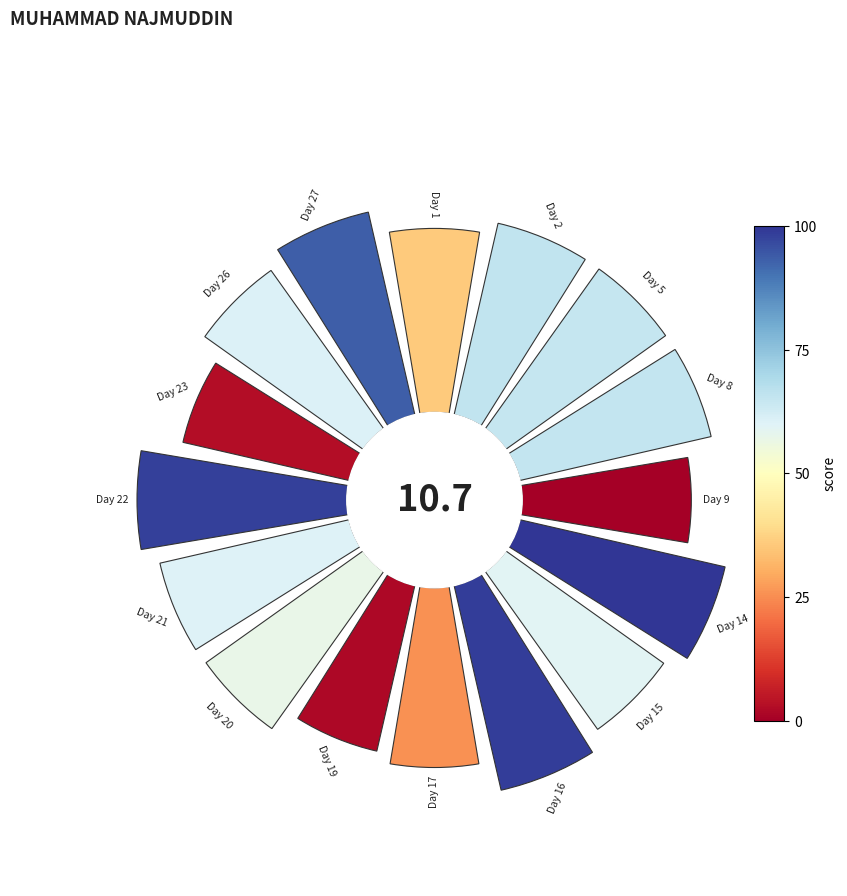

Is the sum of 10 and 15 greater than half?

No